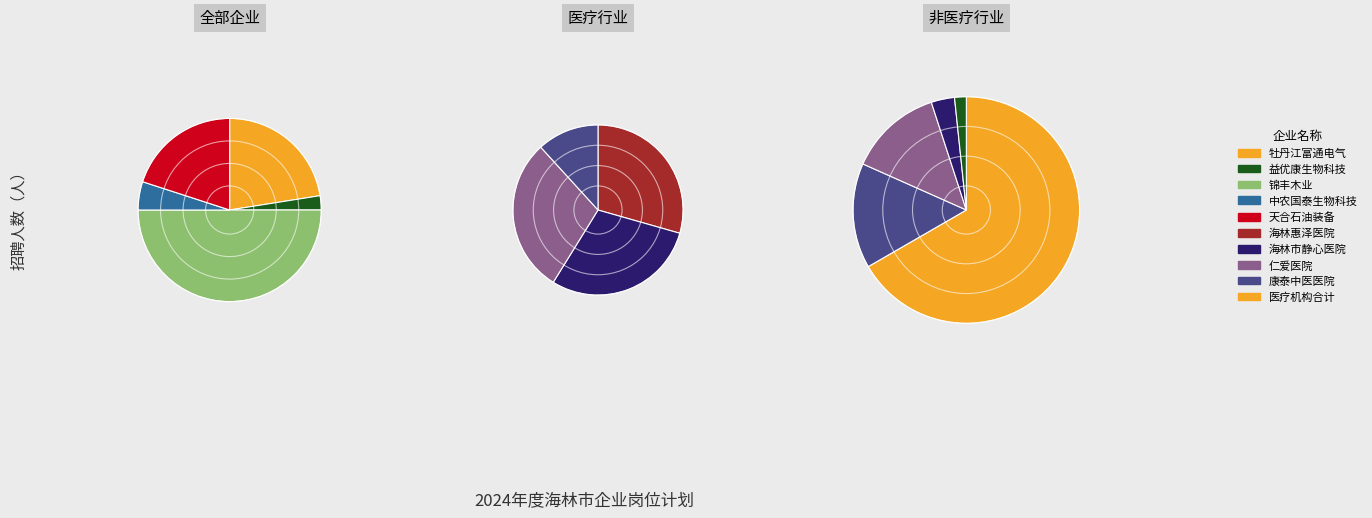

To the nearest percent, what is the difference between the 天合石油集团汇丰石油装备股份有限公司 and 海林市静心医院 slice percentages?

3%